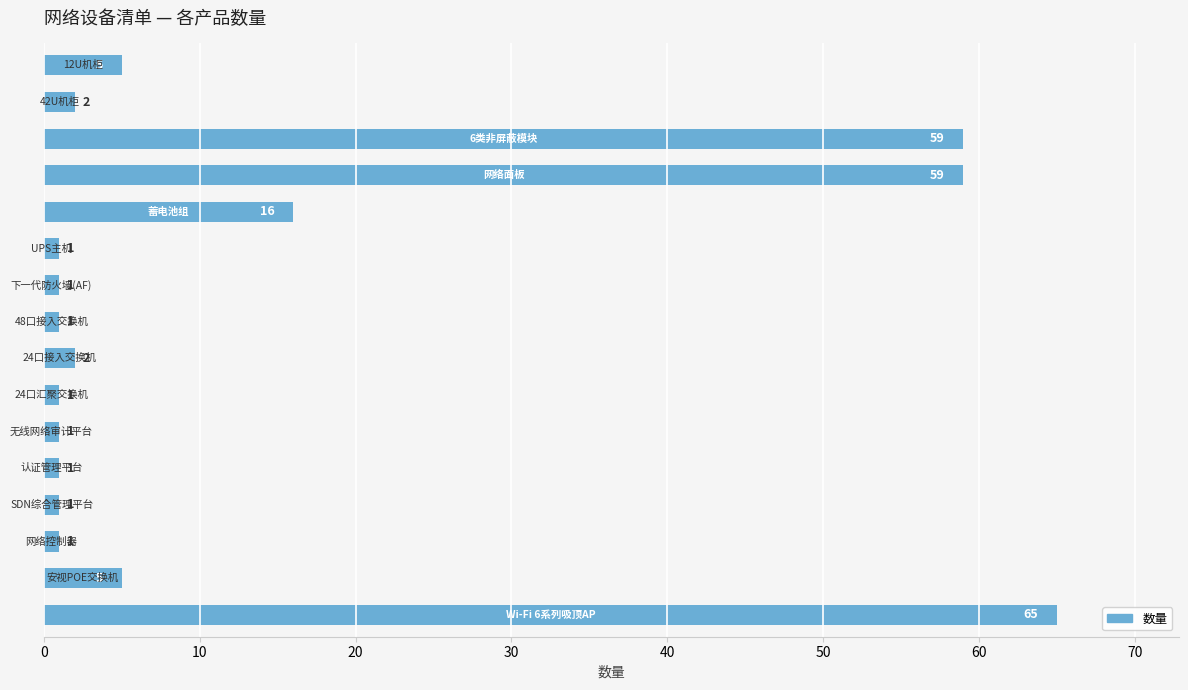

What is the difference between the maximum and minimum values?

64